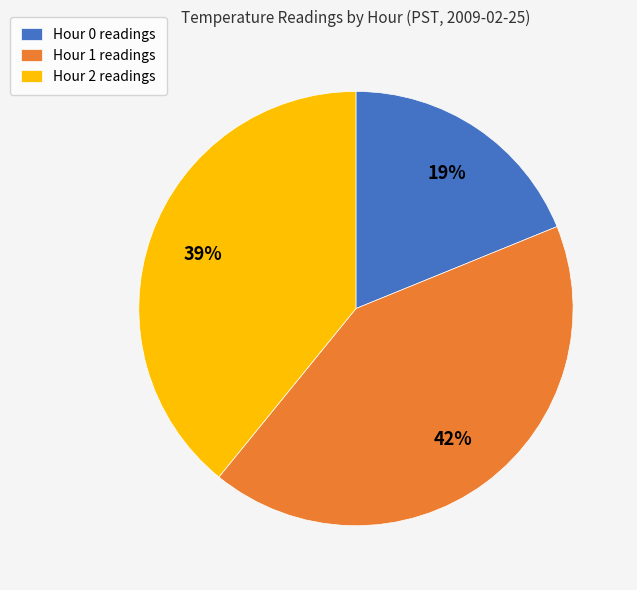

Does Hour 1 represent more than half of the total?

No